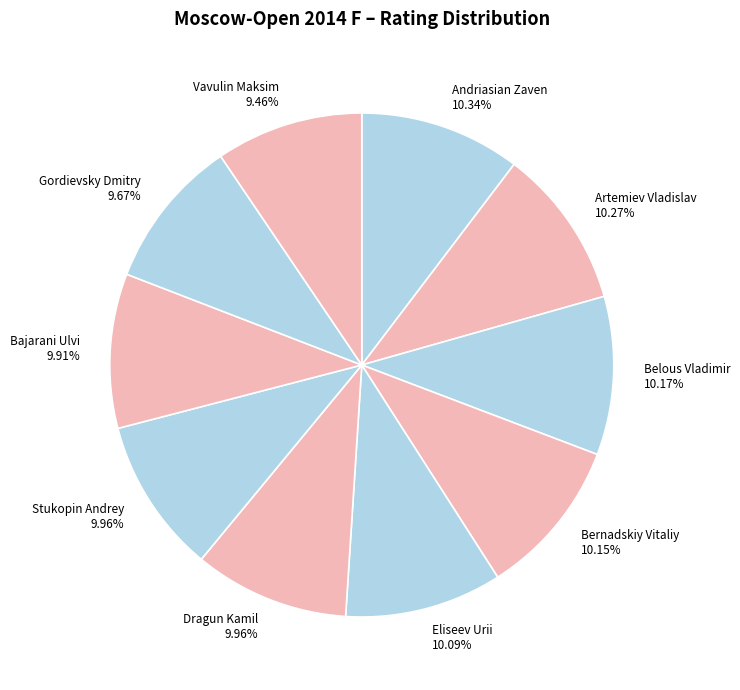

True or false: Belous Vladimir accounts for 20% of the total.

False